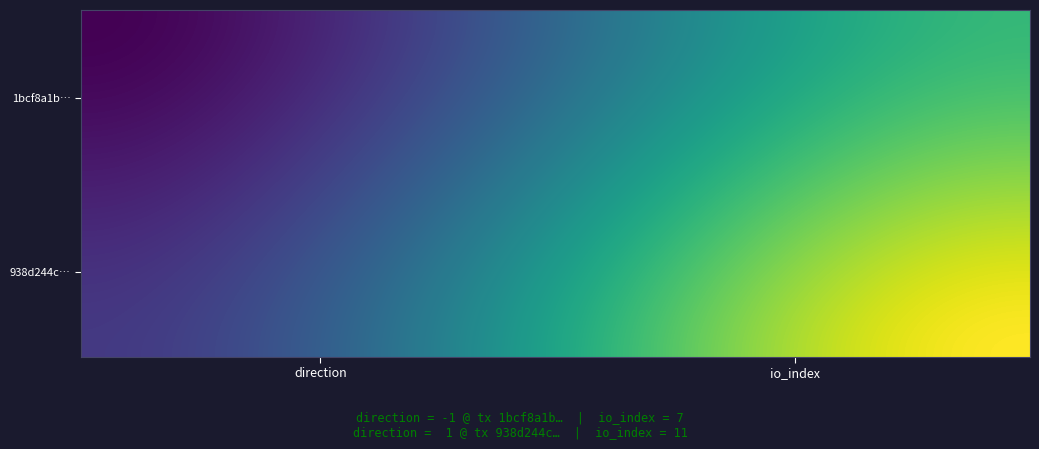

Reading left to right, what are all the values shown in this chart?

1bcf8a1b4f3bc4dd31b47dec486ccb3397f4178: -1	7
938d244c4828b8dc5151b52465622d11cd4b2c3: 1	11